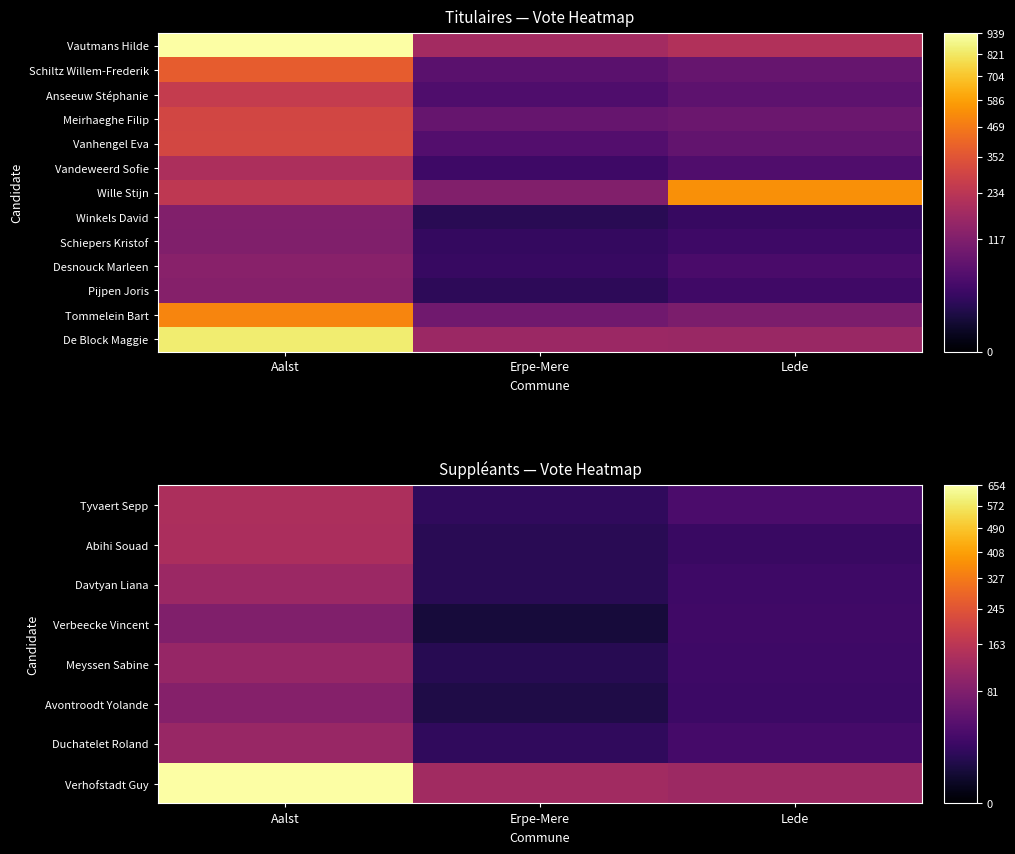

The Abihi Souad series shows 39 at Lede. True or false?

False